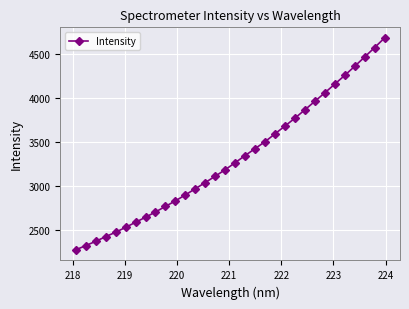

What is the difference between the second highest and second lowest values?

2251.3